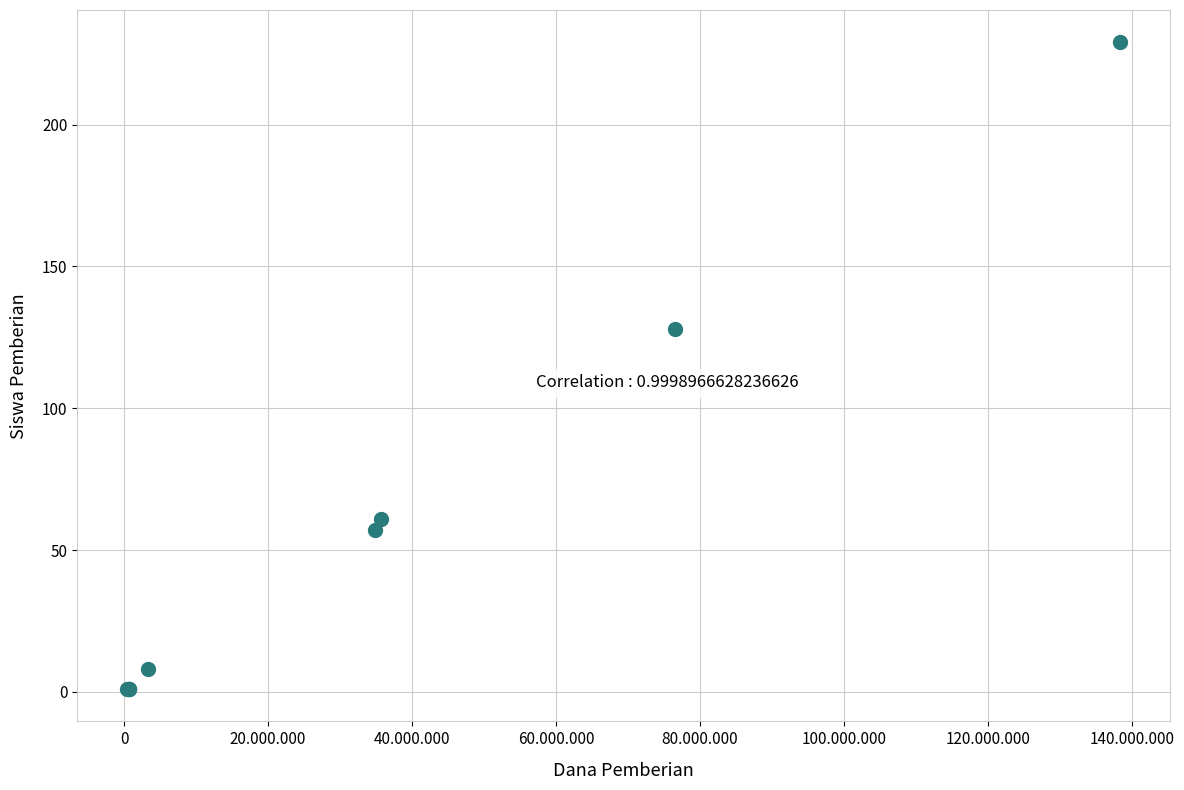

What Y value in the scatter plot is closest to 115?

128